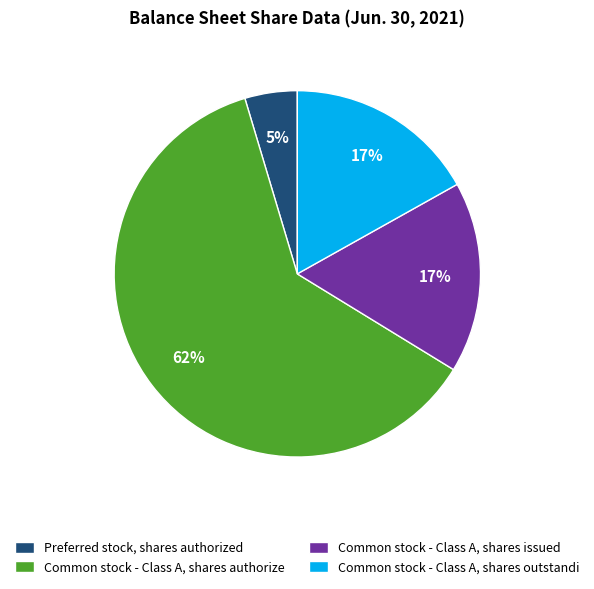

What is the smallest slice in the pie chart?

Preferred stock, shares authorized